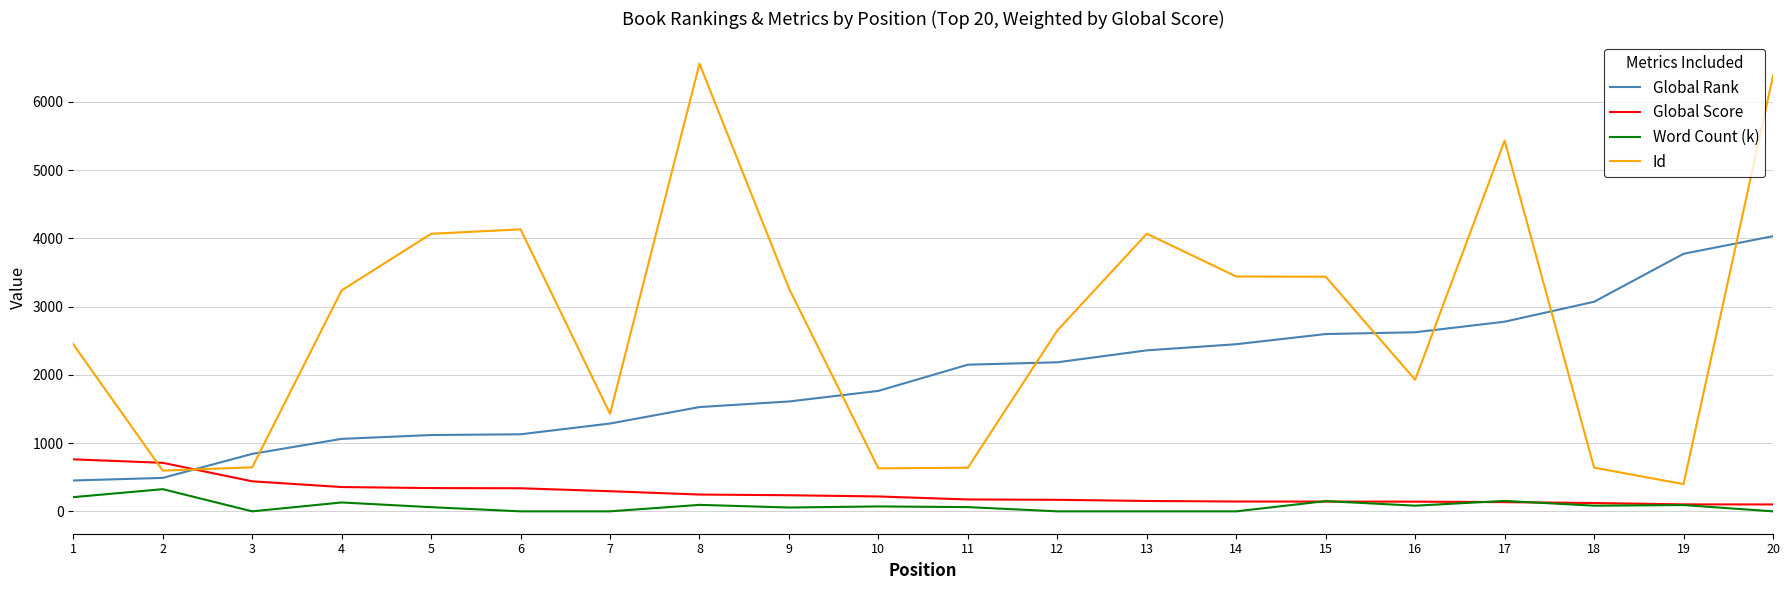

What is the difference between the highest and lowest values at 12?

2650